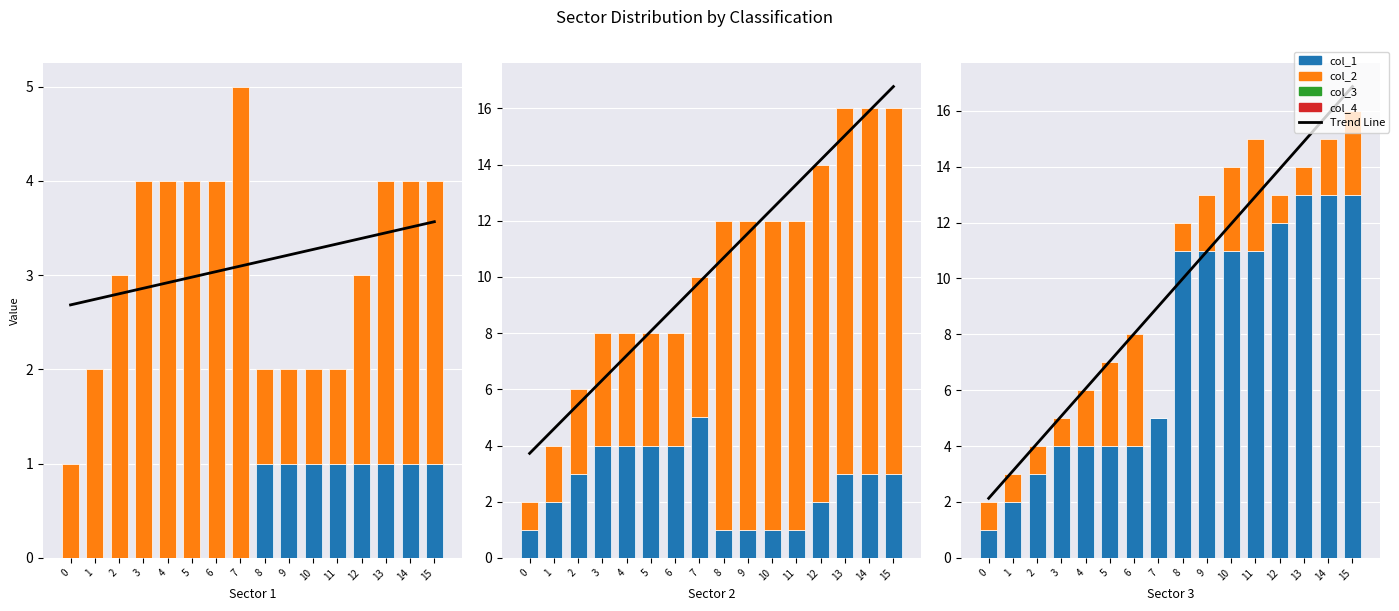

How many positive values does the col_1 series have?

8